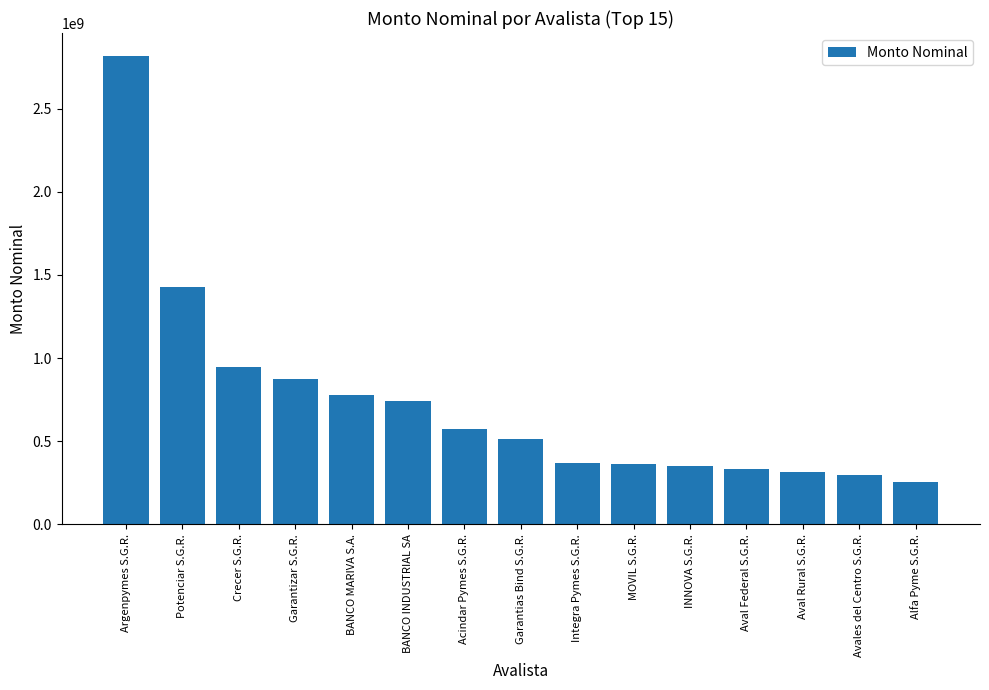

What value does the data have at BANCO MARIVA S.A.?

778093795.4